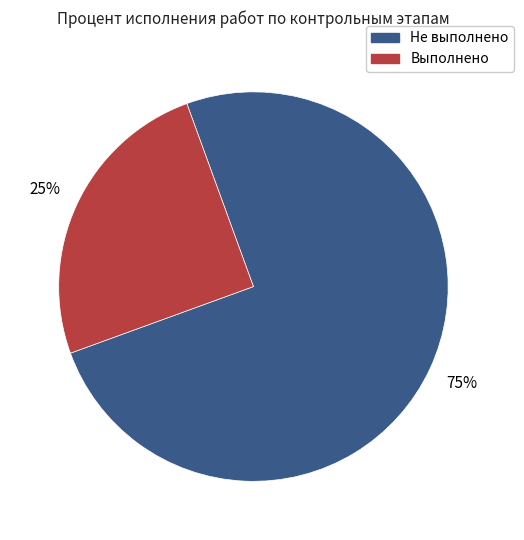

Is there any slice that represents more than half of the pie?

Yes